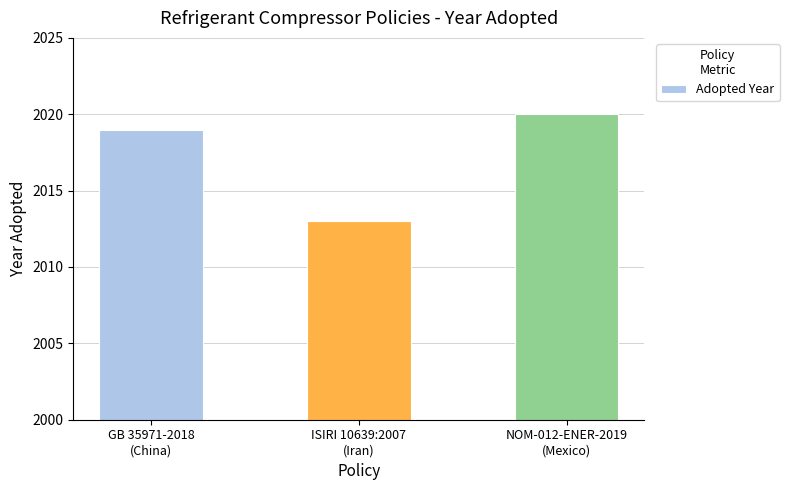

Does the chart contain stacked bars?

No